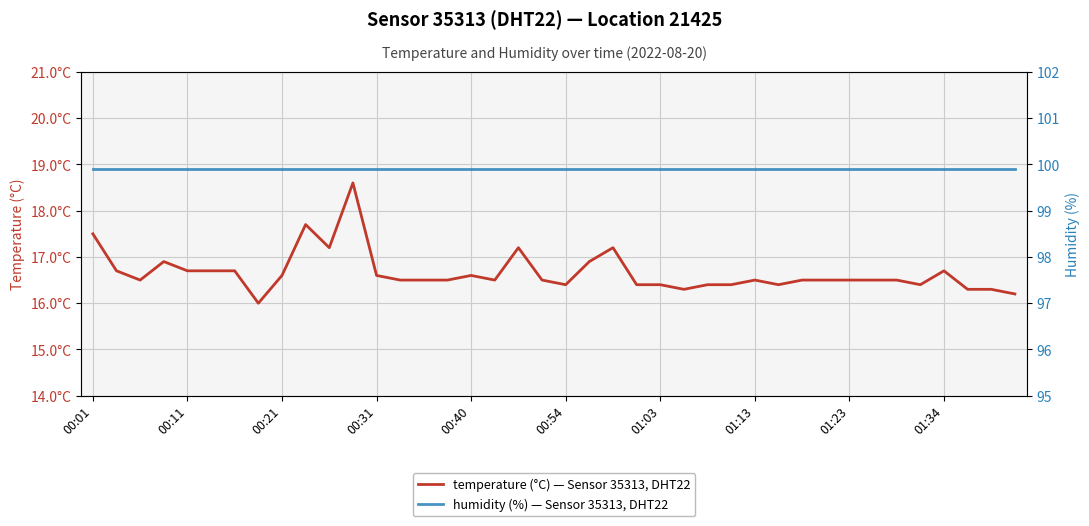

What is the maximum value for humidity (%) — Sensor 35313, DHT22?

99.9